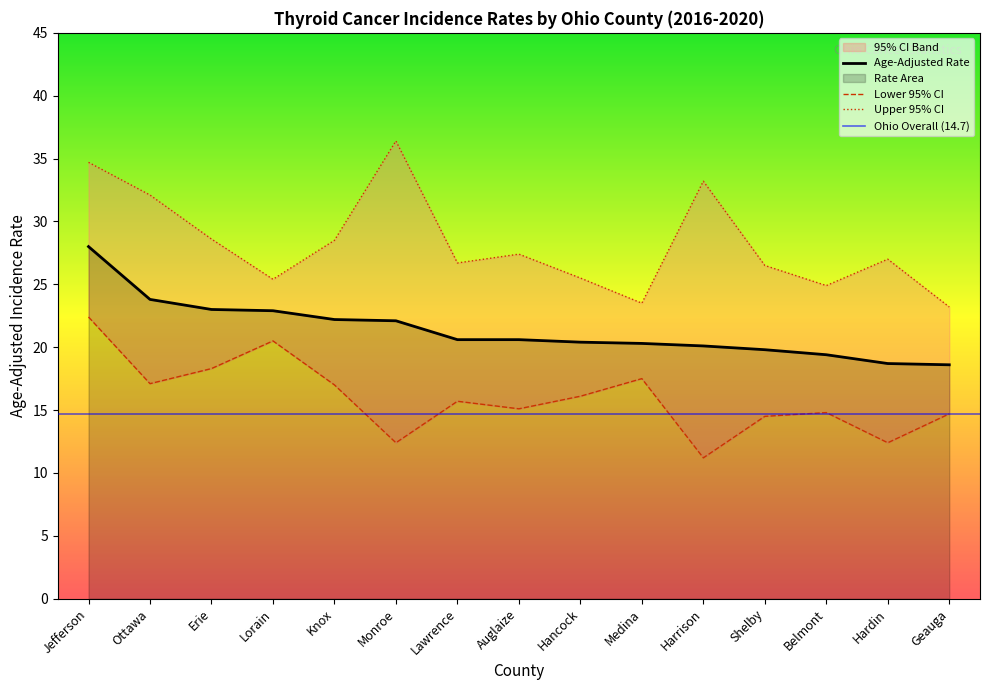

How many values in the Age-Adjusted Rate series exceed 20?

11